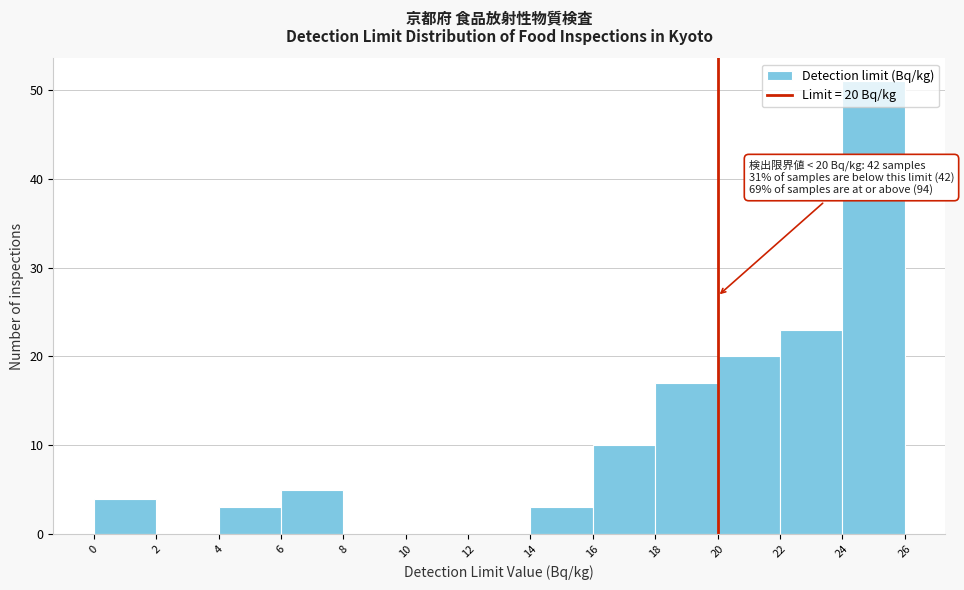

Which range on the x-axis has the tallest bar?

24 to 26